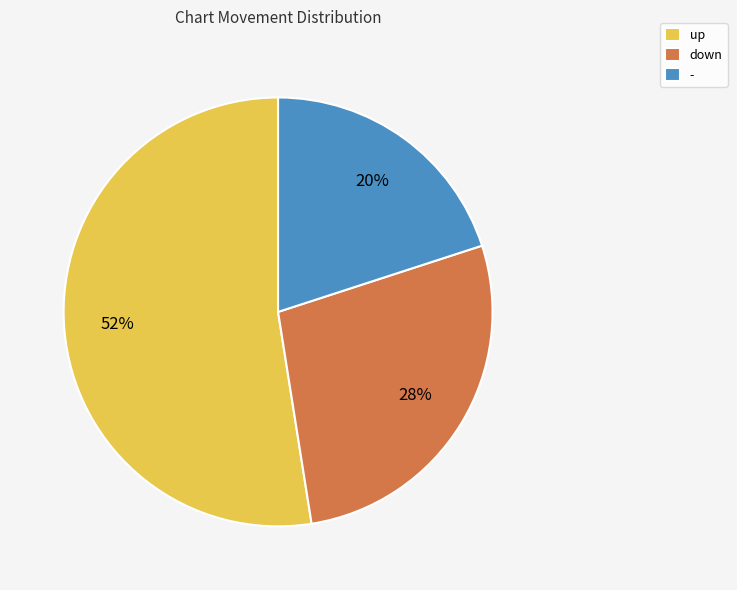

Does any single category account for the majority?

Yes